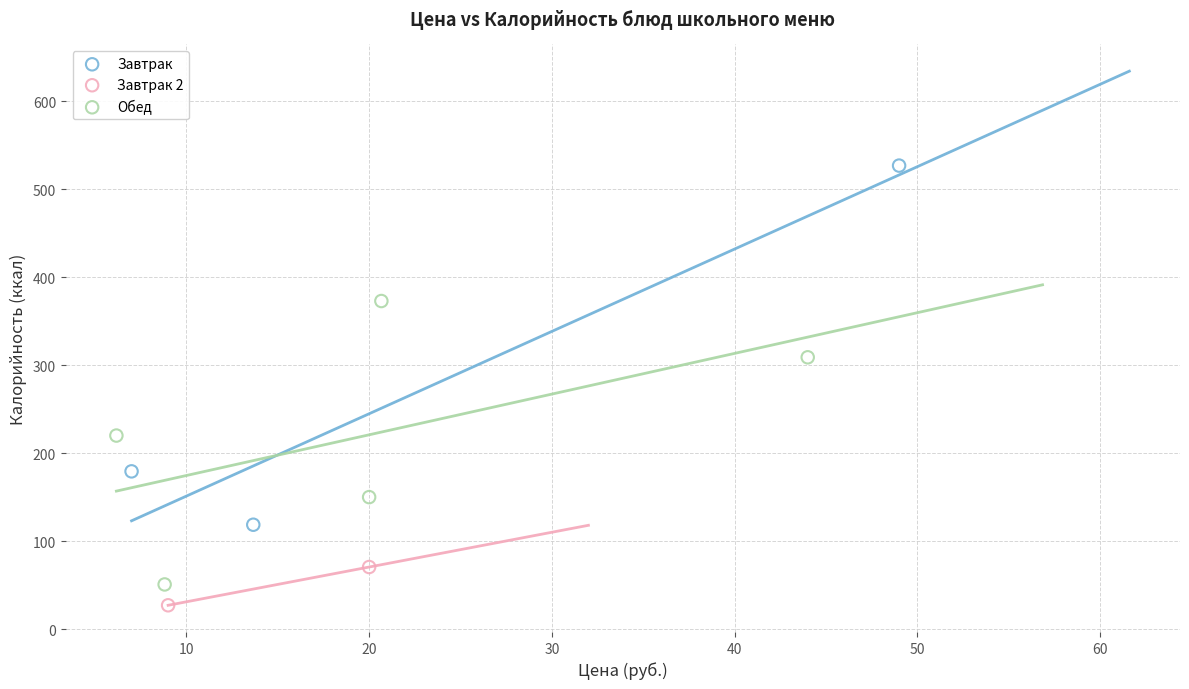

Which series contains the highest Y value?

Завтрак